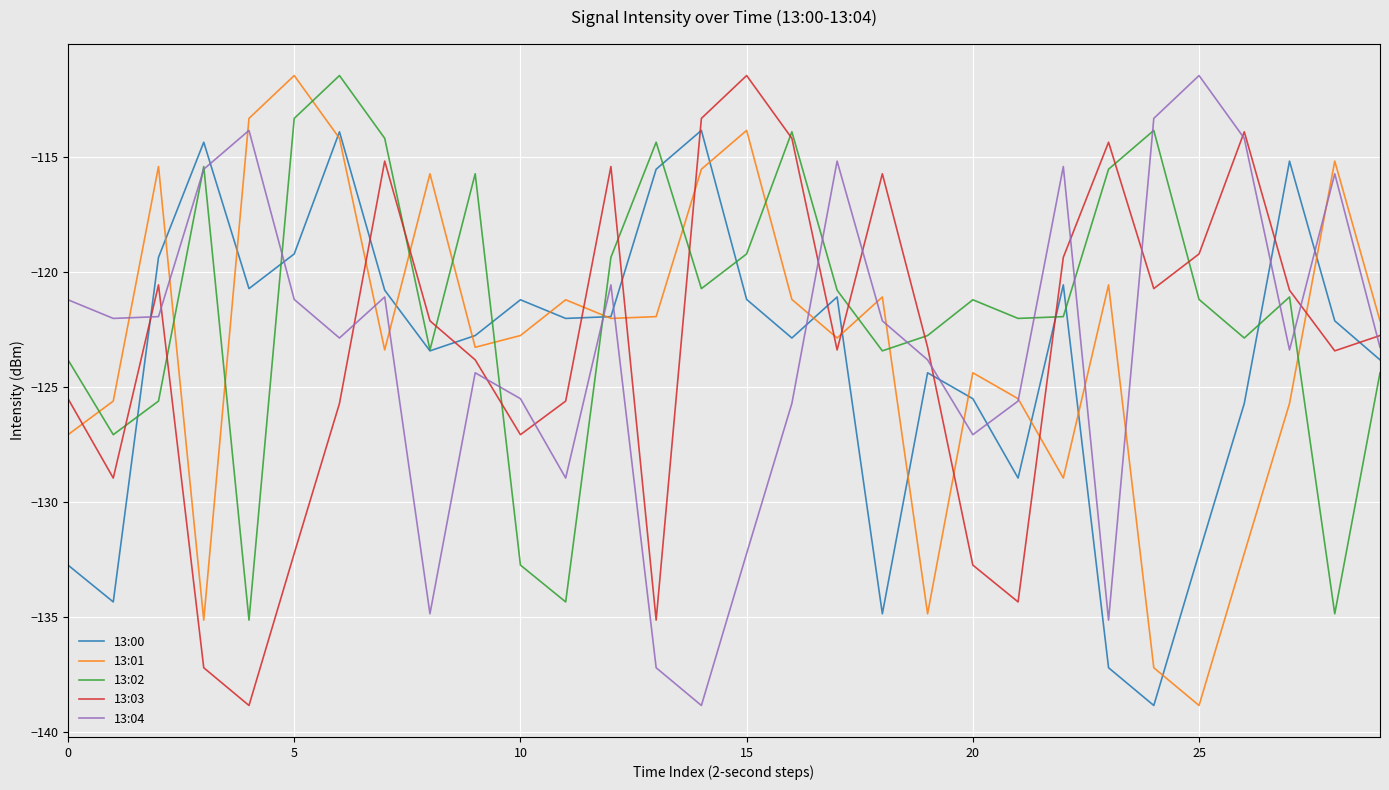

What is the greatest value displayed?

-111.5